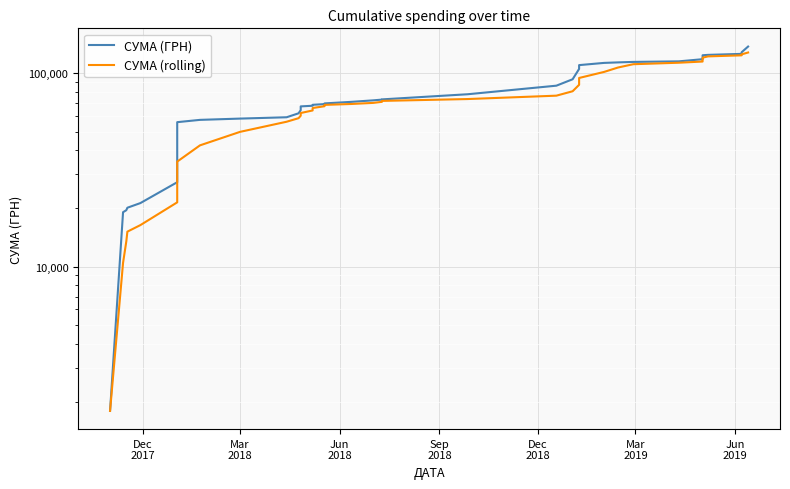

True or false: СУМА (rolling) and СУМА (ГРН) cross at least once.

False